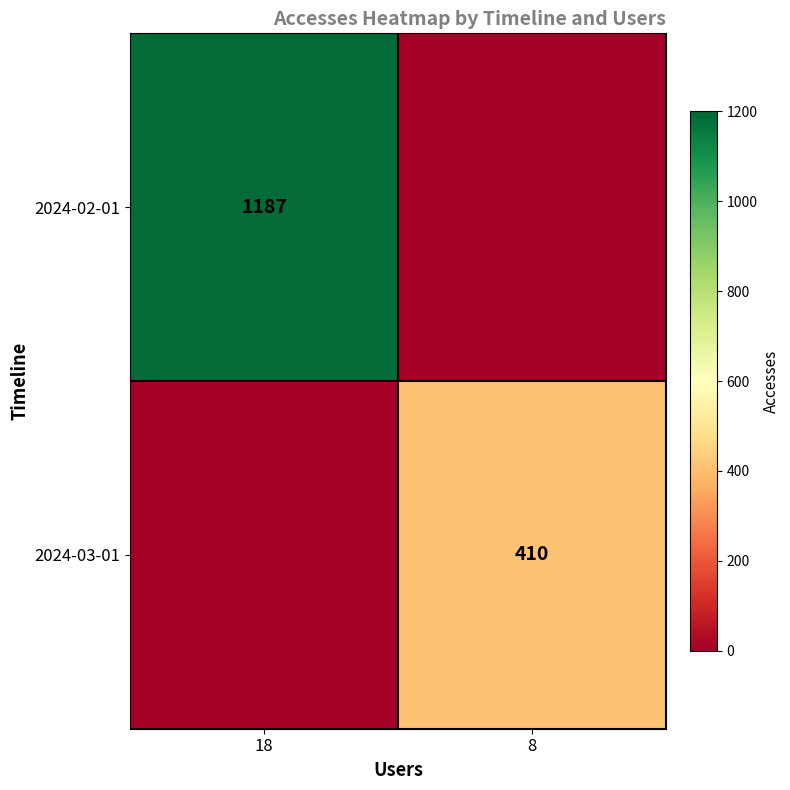

The value of 2024-03-01 at 8 is 410. True or false?

True